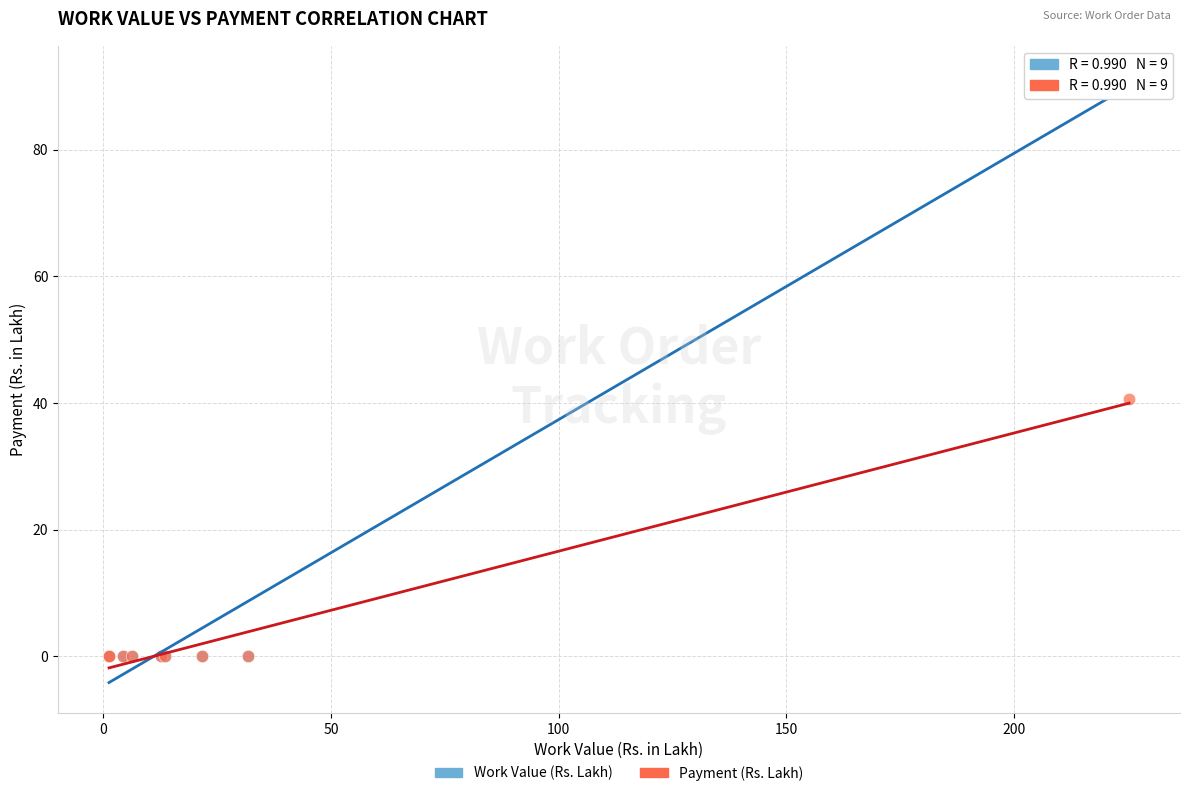

Across all series, what Y value is closest to 45?

40.7